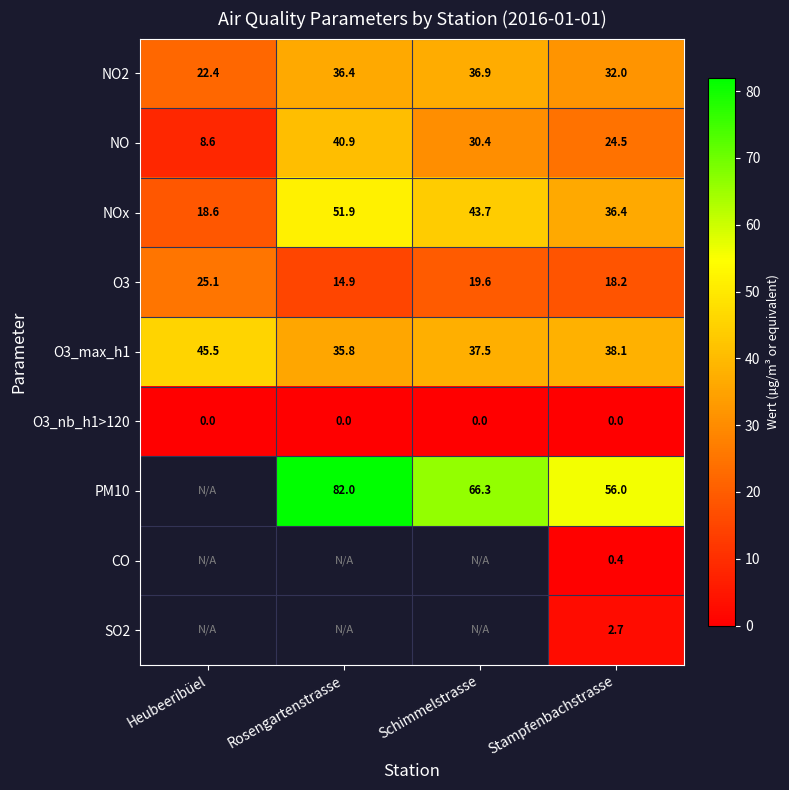

Which category has the lowest value in the NO series?

Heubeeribüel